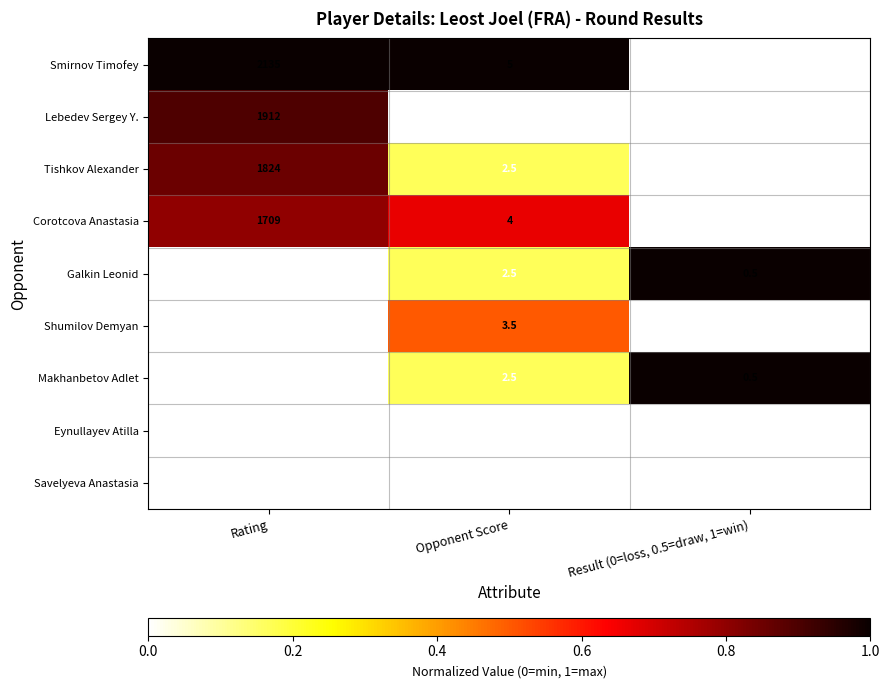

At which label does Makhanbetov Adlet reach its peak?

Opponent Score